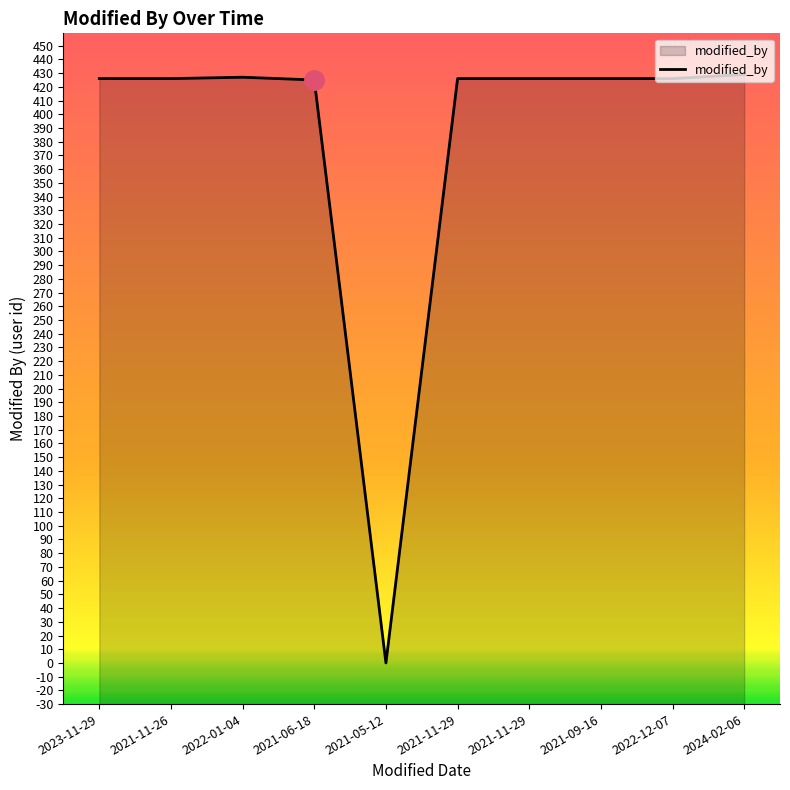

How many distinct data groups are displayed?

1